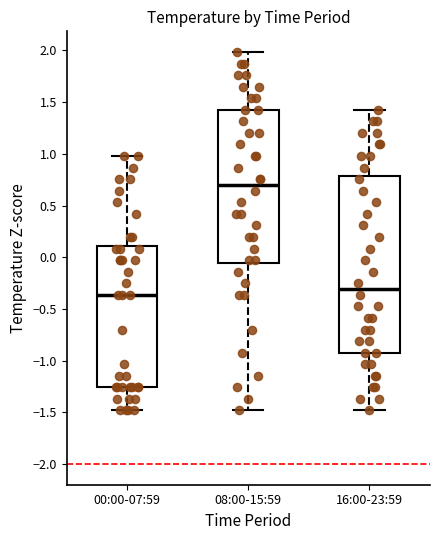

Reading left to right, transcribe this box plot: for each box, give where its median line is, the range the box spans, and where its two whiskers end, as read against the y-axis. The values are not printed on the chart, so give them approximately, as read against the axis.

00:00-07:59: median -0.35, box -1.25 to 0.10, whiskers -1.50 to 1.00
08:00-15:59: median 0.70, box -0.05 to 1.45, whiskers -1.50 to 2.00
16:00-23:59: median -0.30, box -0.90 to 0.80, whiskers -1.50 to 1.45